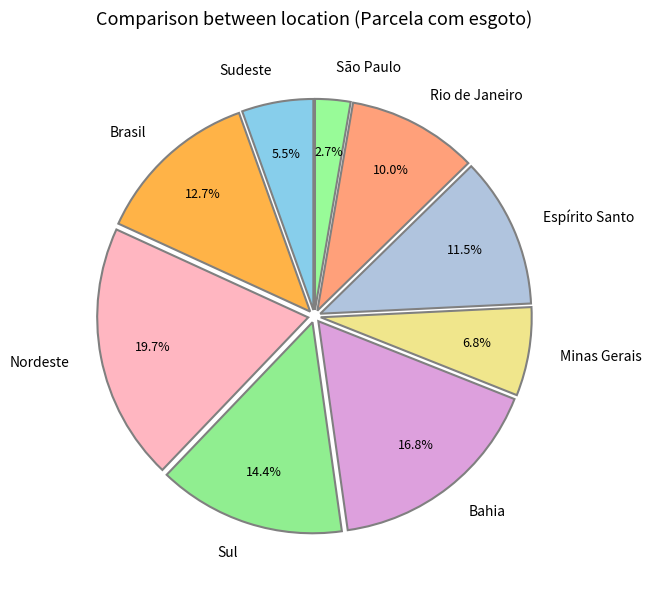

Count the number of slices in the pie.

9